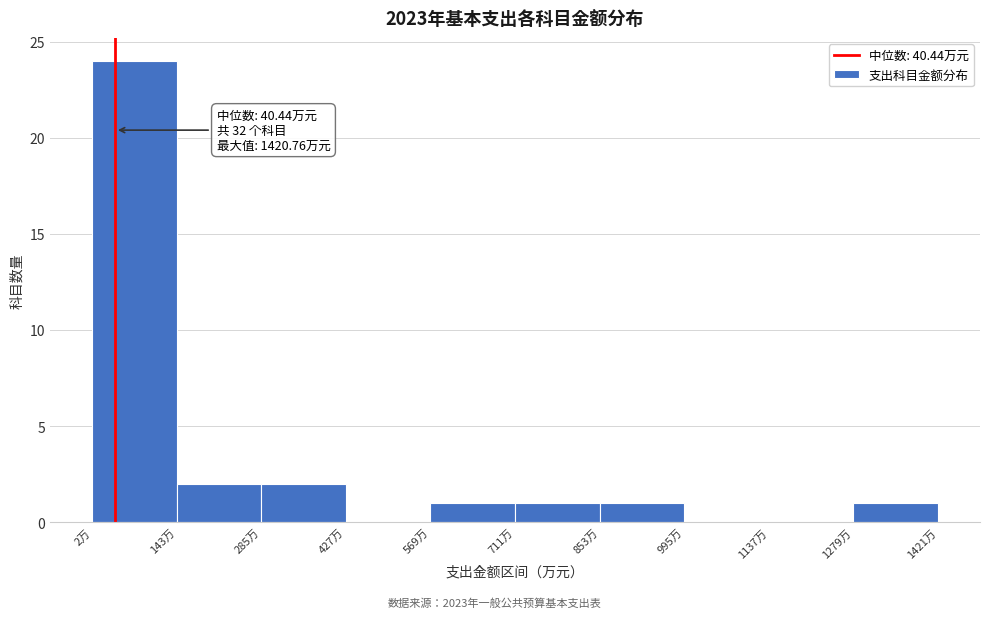

Over which range of the x-axis is the bar tallest?

0 to 140